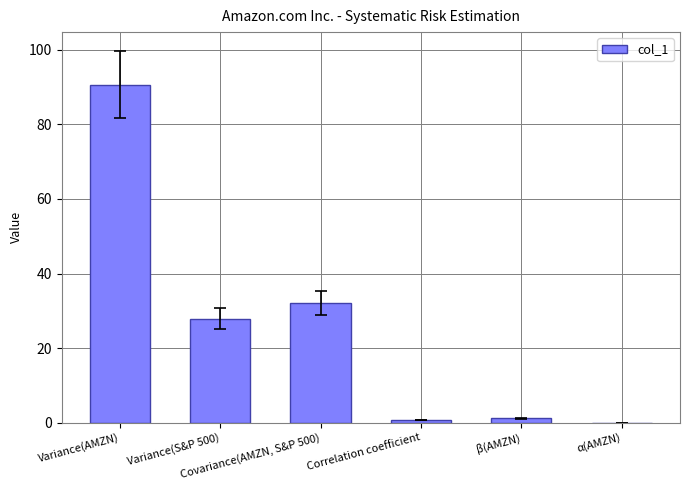

Count the number of categories in the chart.

6